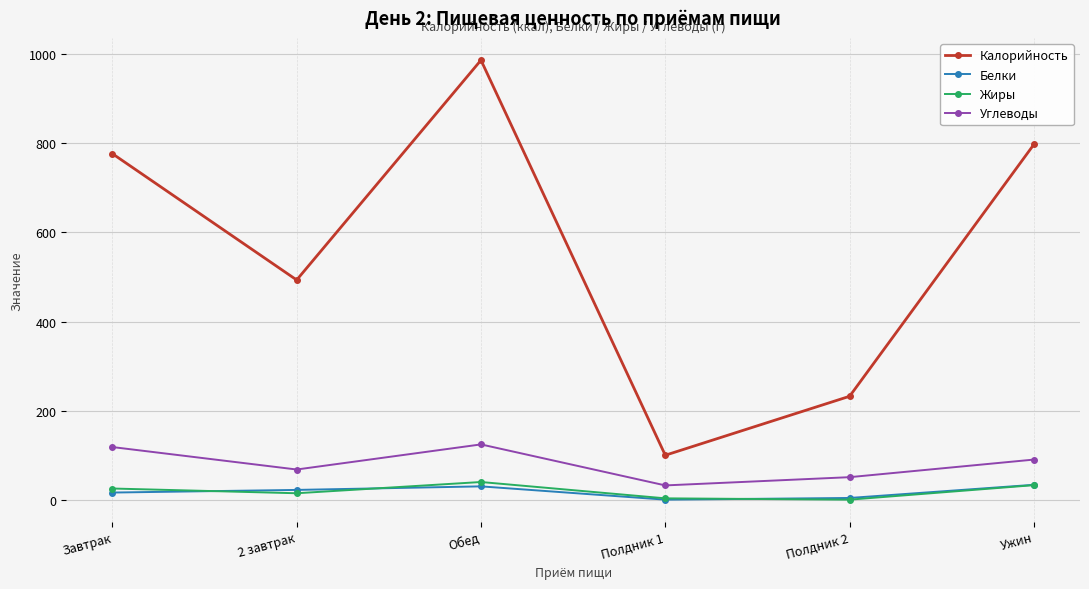

Which series has the largest total across all categories?

Калорийность